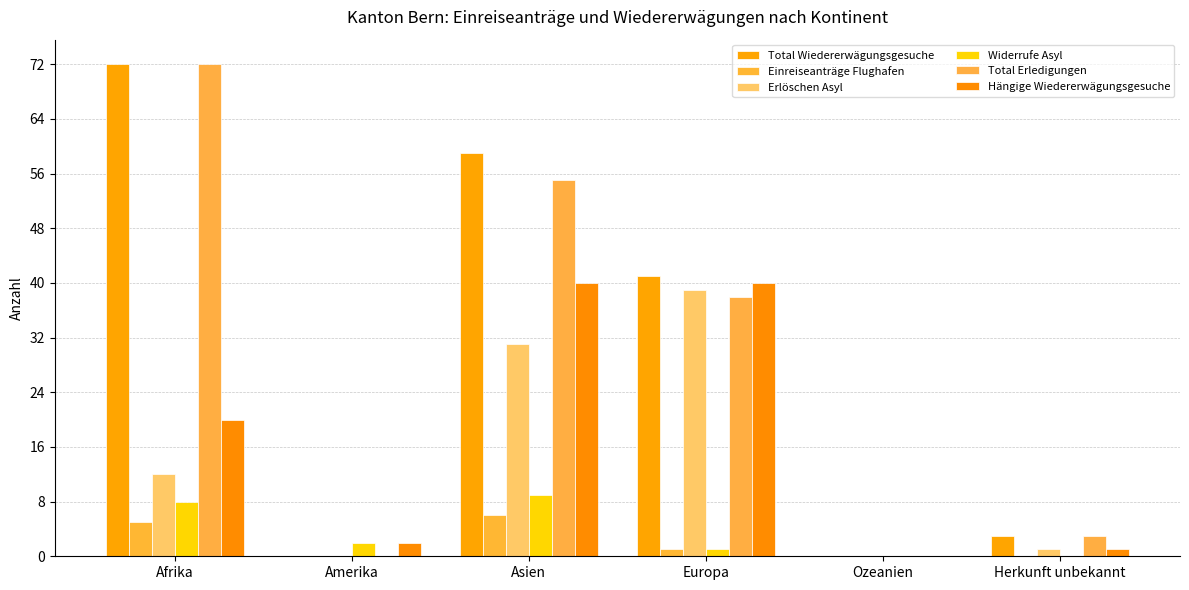

Which series has the largest total across all categories?

Total Wiedererwägungsgesuche